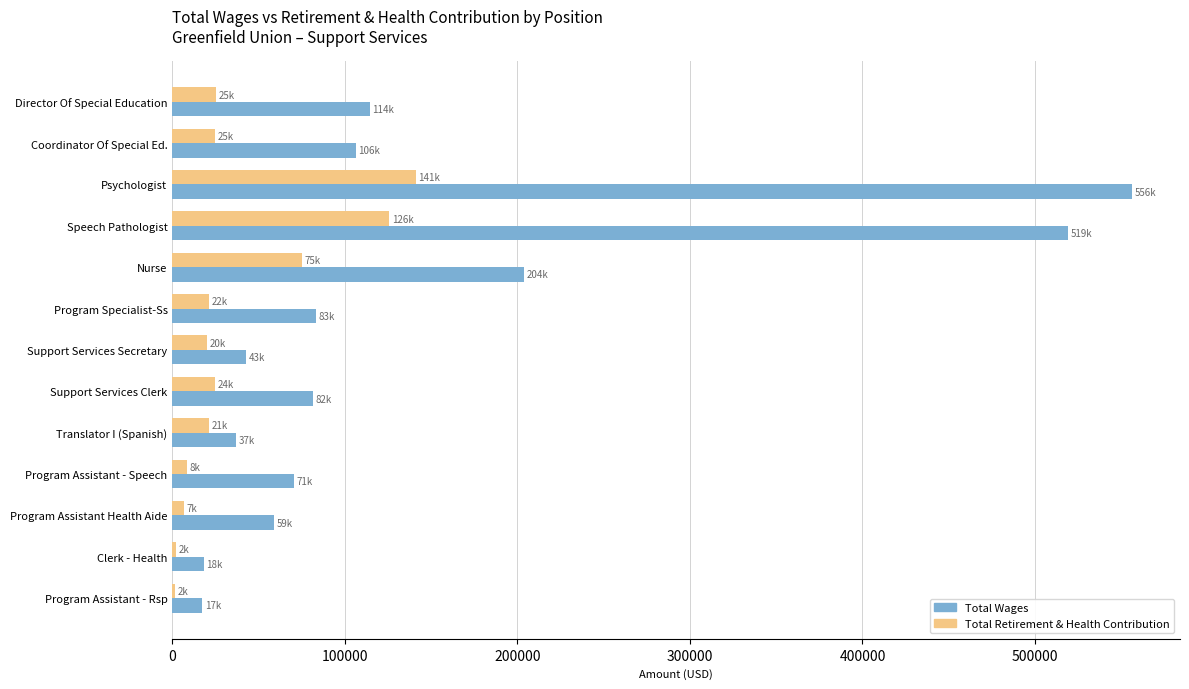

The value of Total Wages at Program Assistant - Speech is 103896. True or false?

False